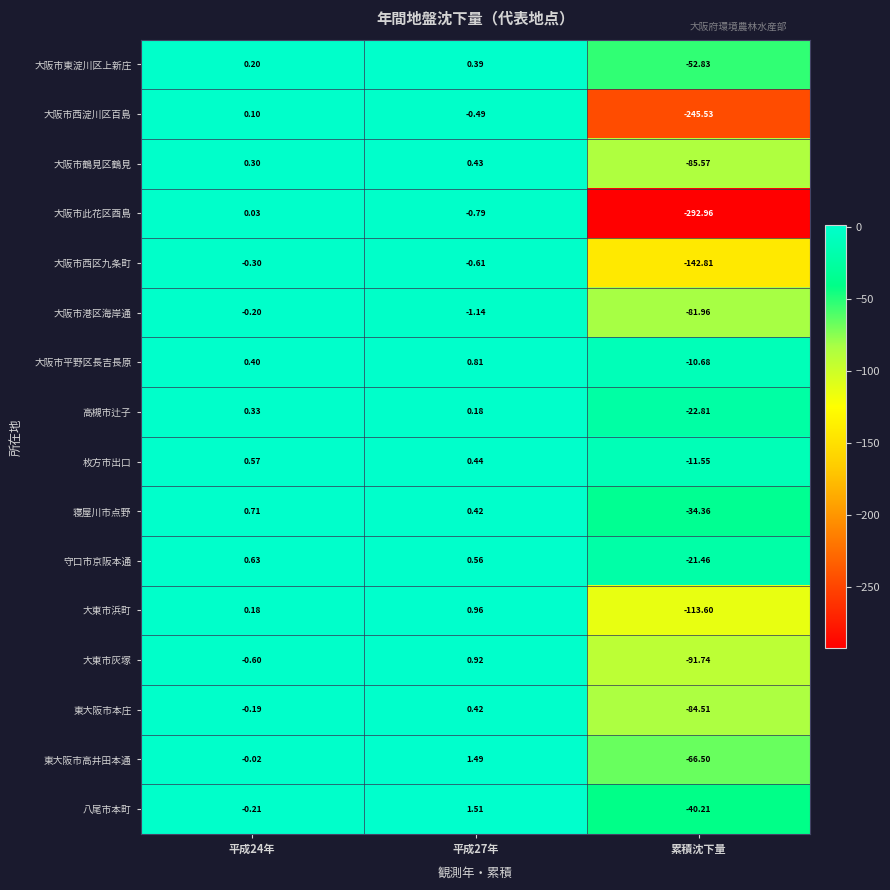

Rank the series at 平成24年 from lowest to highest value.

大東市灰塚, 大阪市西区九条町, 八尾市本町, 大阪市港区海岸通, 東大阪市本庄, 東大阪市高井田本通, 大阪市此花区酉島, 大阪市西淀川区百島, 大東市浜町, 大阪市東淀川区上新庄, 大阪市鶴見区鶴見, 高槻市辻子, 大阪市平野区長吉長原, 枚方市出口, 守口市京阪本通, 寝屋川市点野